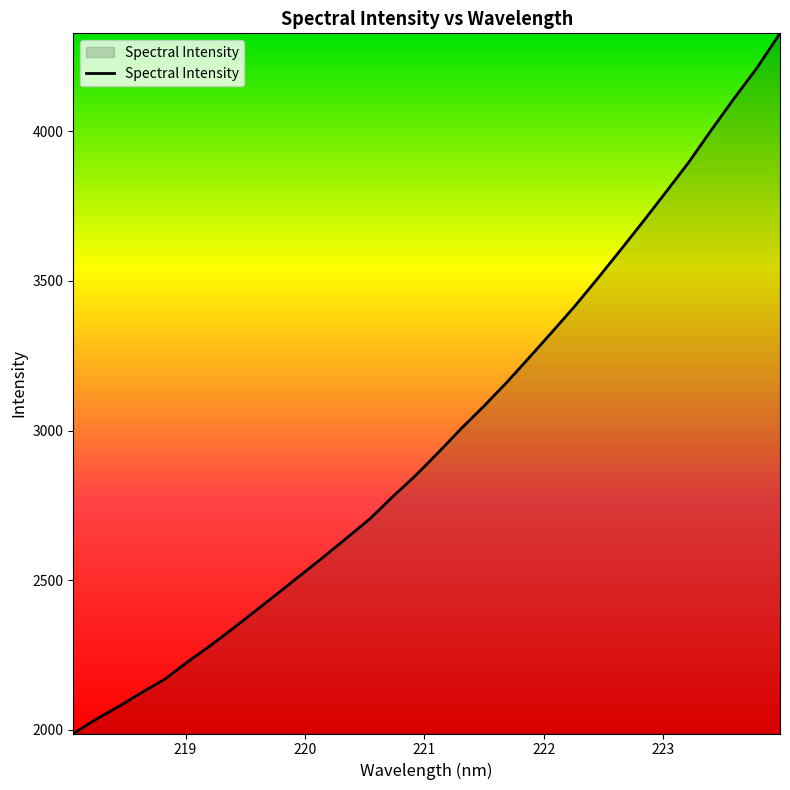

What is the difference between the maximum and minimum values?

2340.3